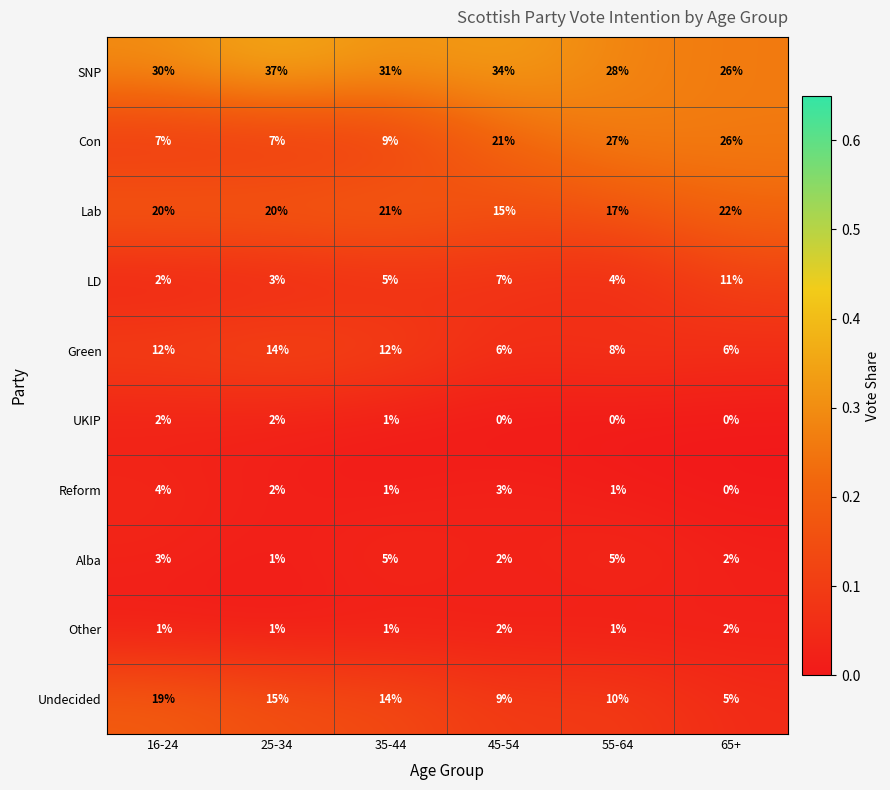

True or false: LD has a value of 2 at 25-34.

False